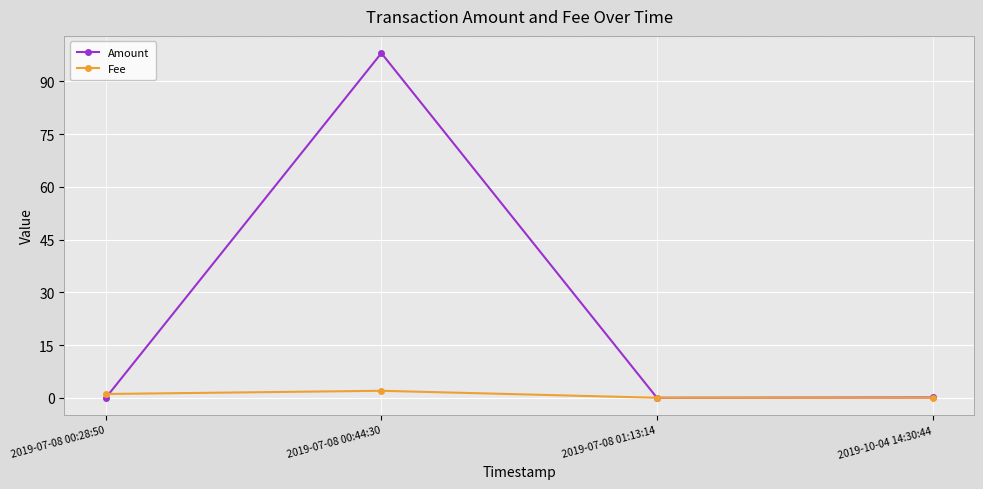

Between which two adjacent categories do Fee and Amount first intersect?

2019-07-08 00:28:50 and 2019-07-08 00:44:30